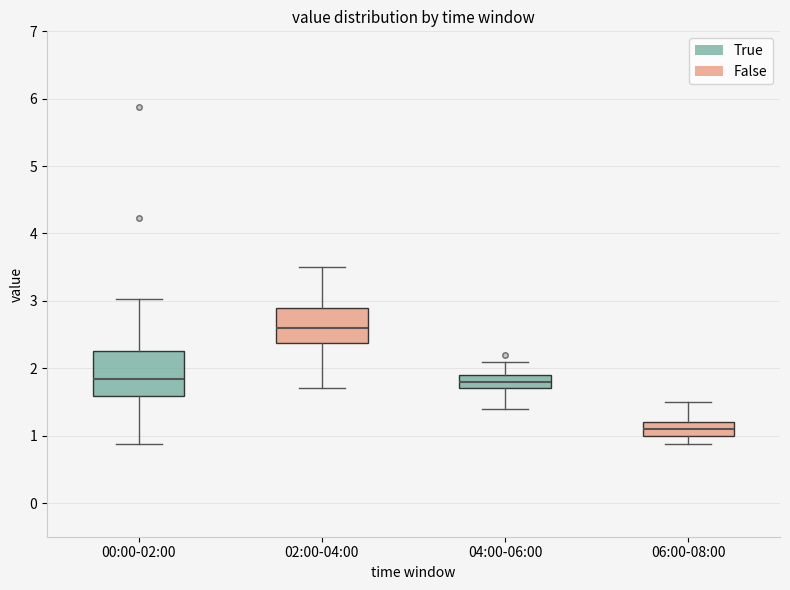

Which box has the highest median line?

02:00-04:00